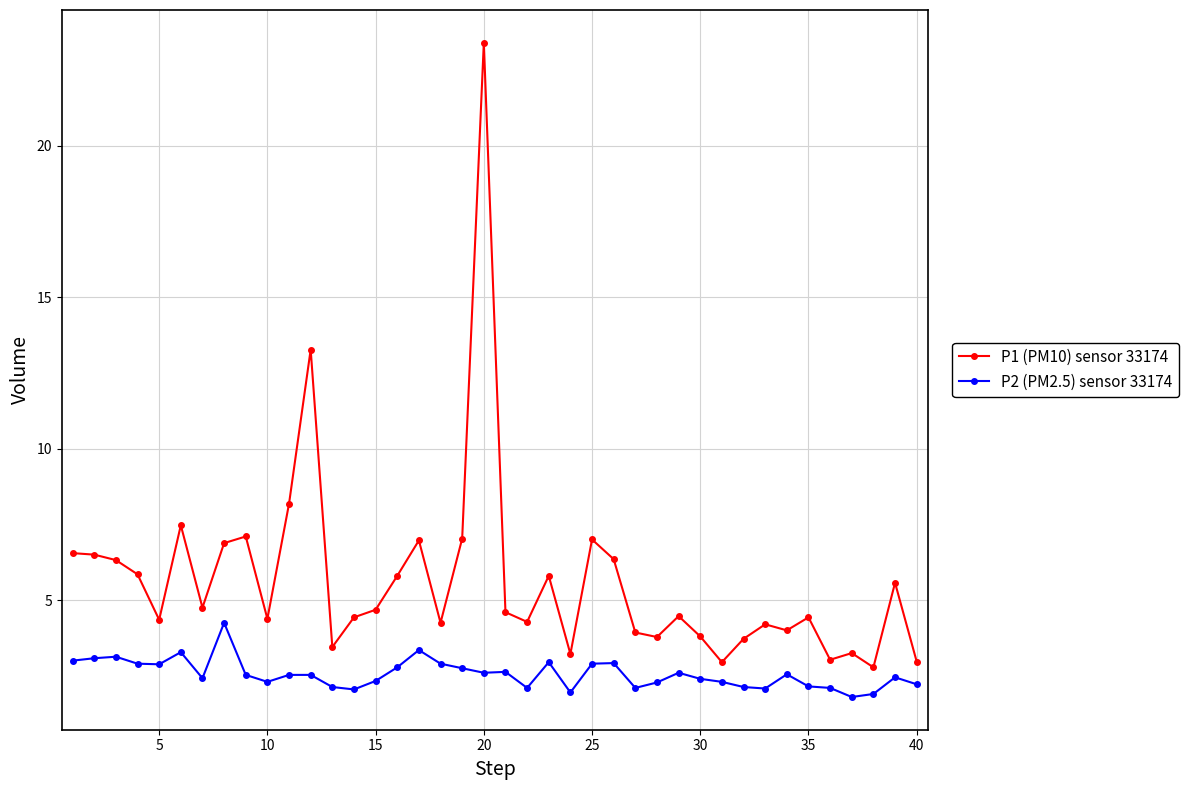

What is the greatest value displayed?

23.4